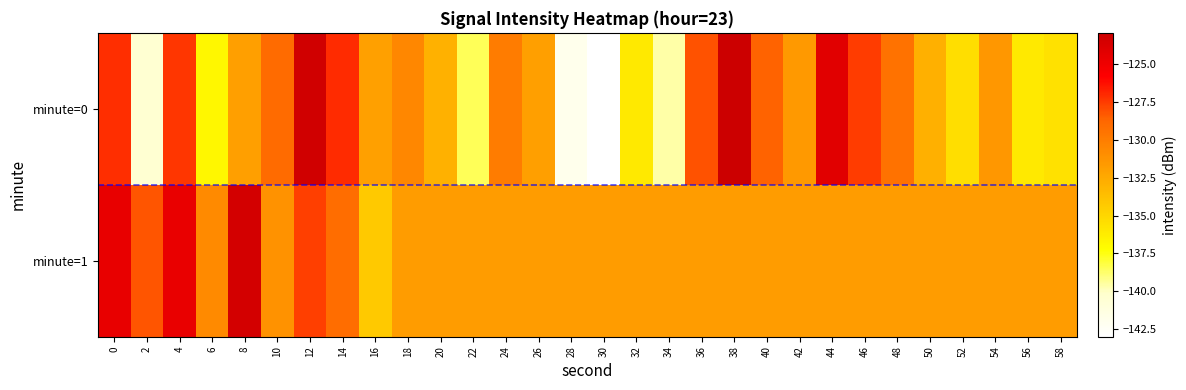

List the series in order of their peak value, lowest first.

minute=1, minute=0